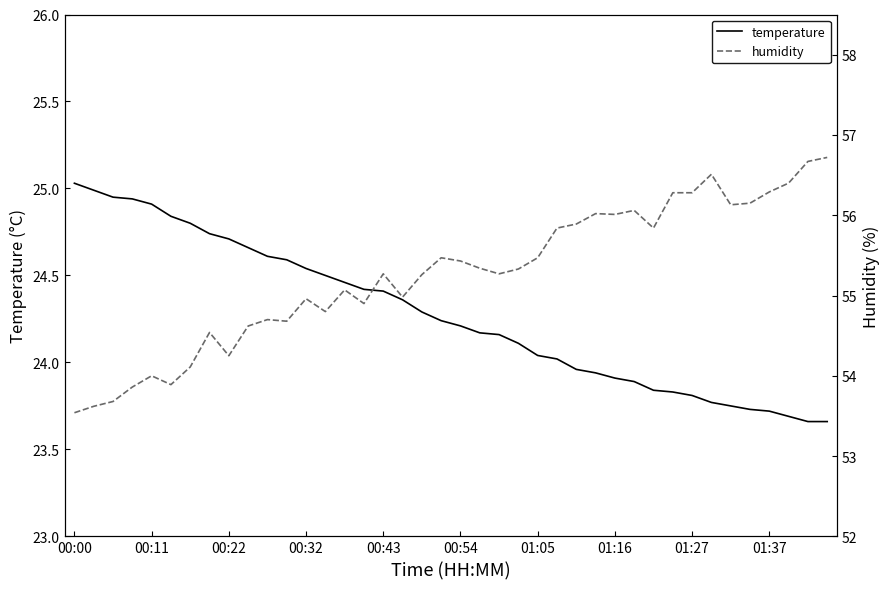

Is this an area chart (filled region under the line)?

No